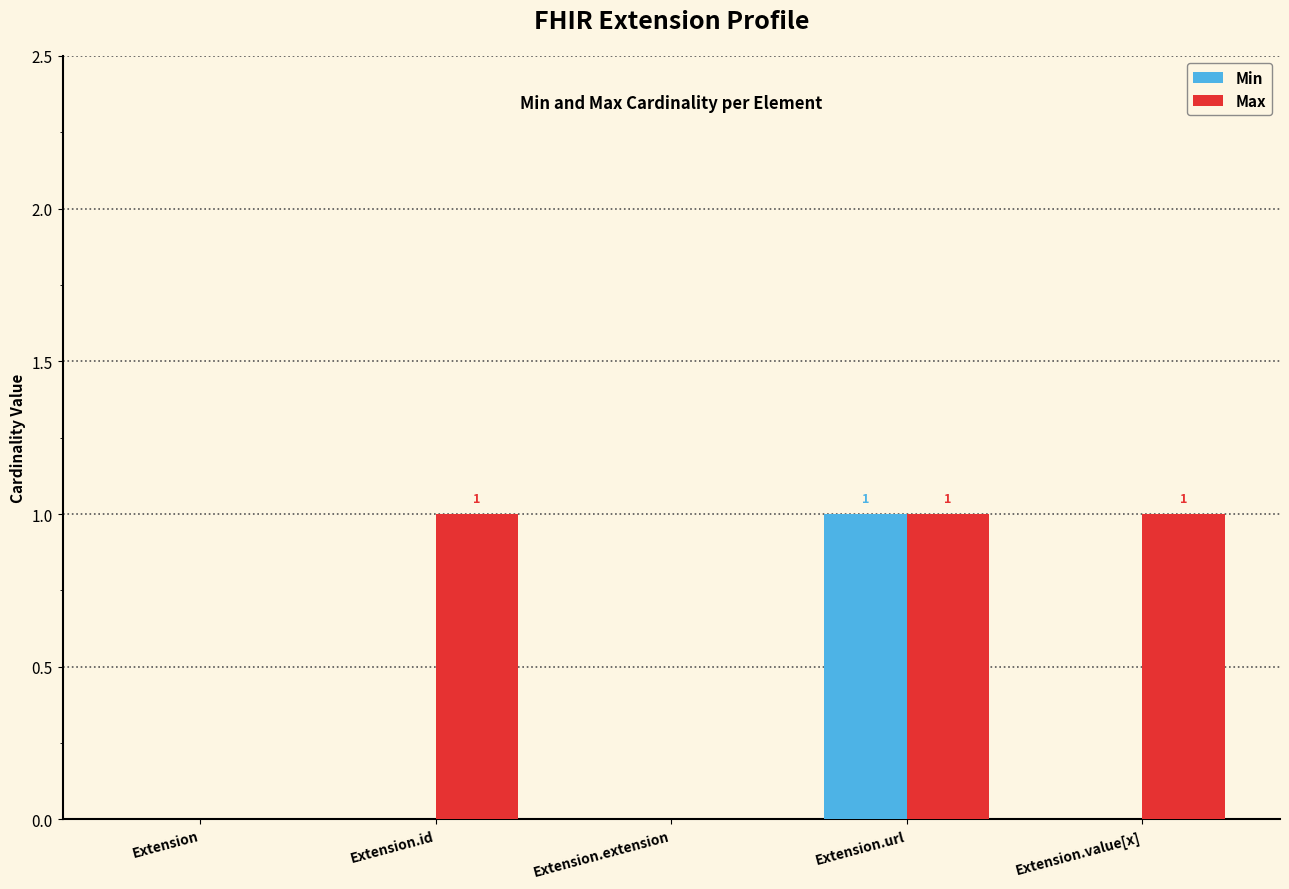

What are all the series names shown in the legend?

Min, Max